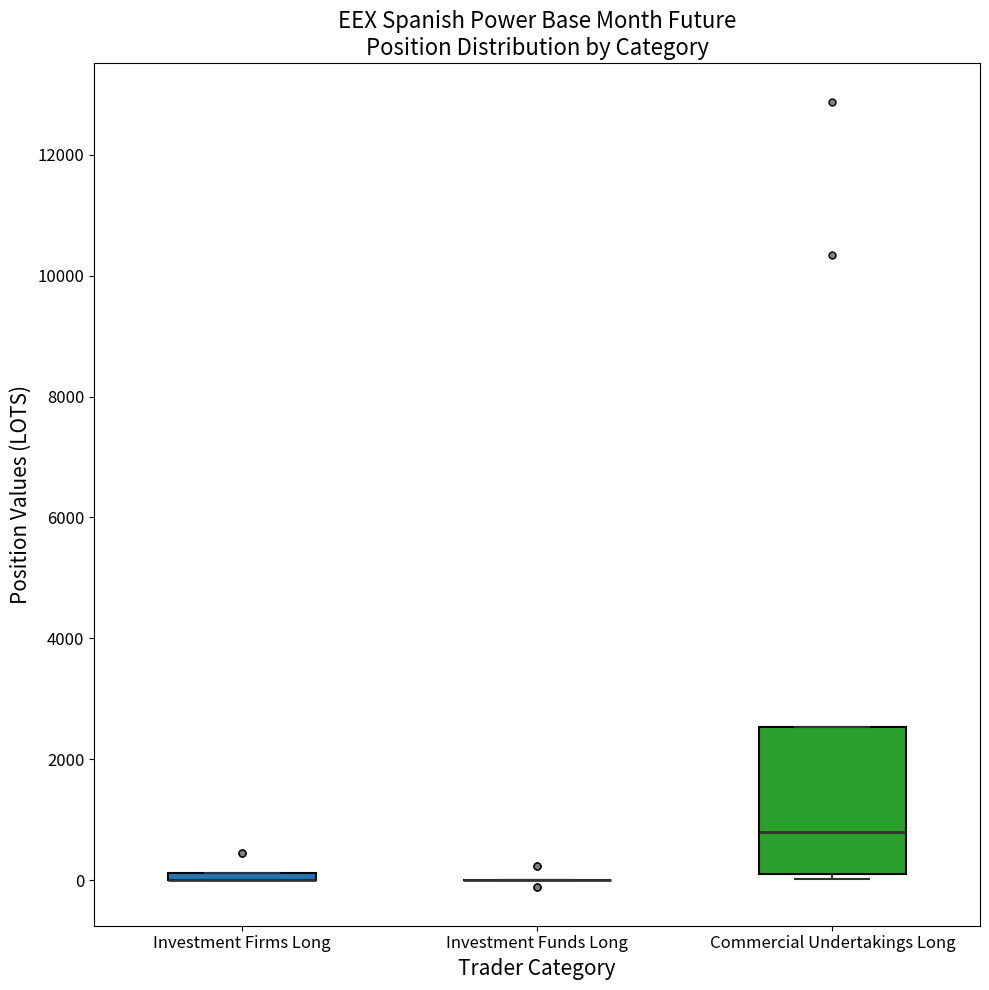

Comparing the boxes themselves (not the whiskers), which one is the tallest?

Commercial Undertakings Long